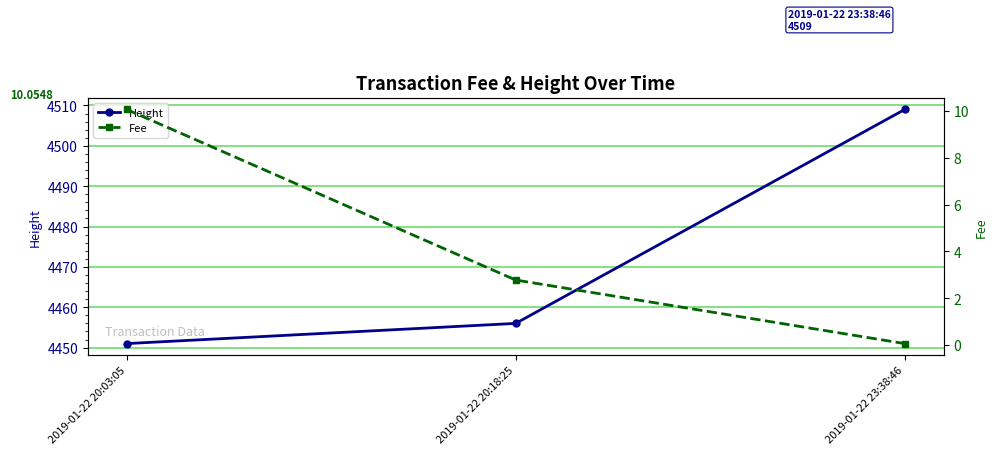

At which label does Height reach its peak?

2019-01-22 23:38:46